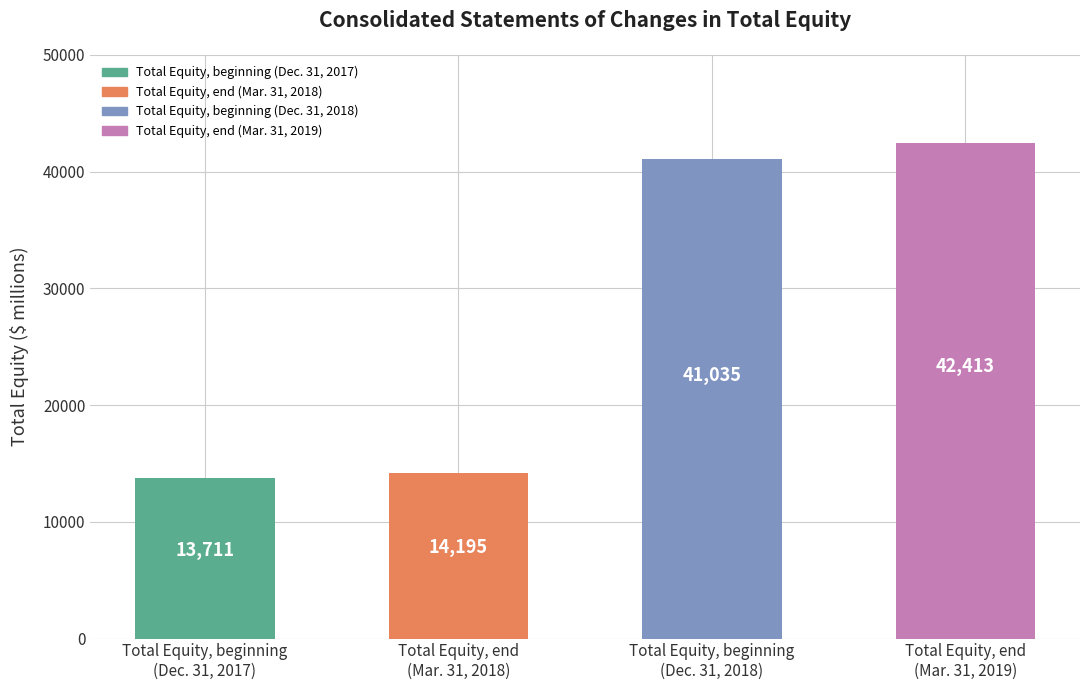

At which label is the value closest to 28062?

Total Equity, beginning
(Dec. 31, 2018)